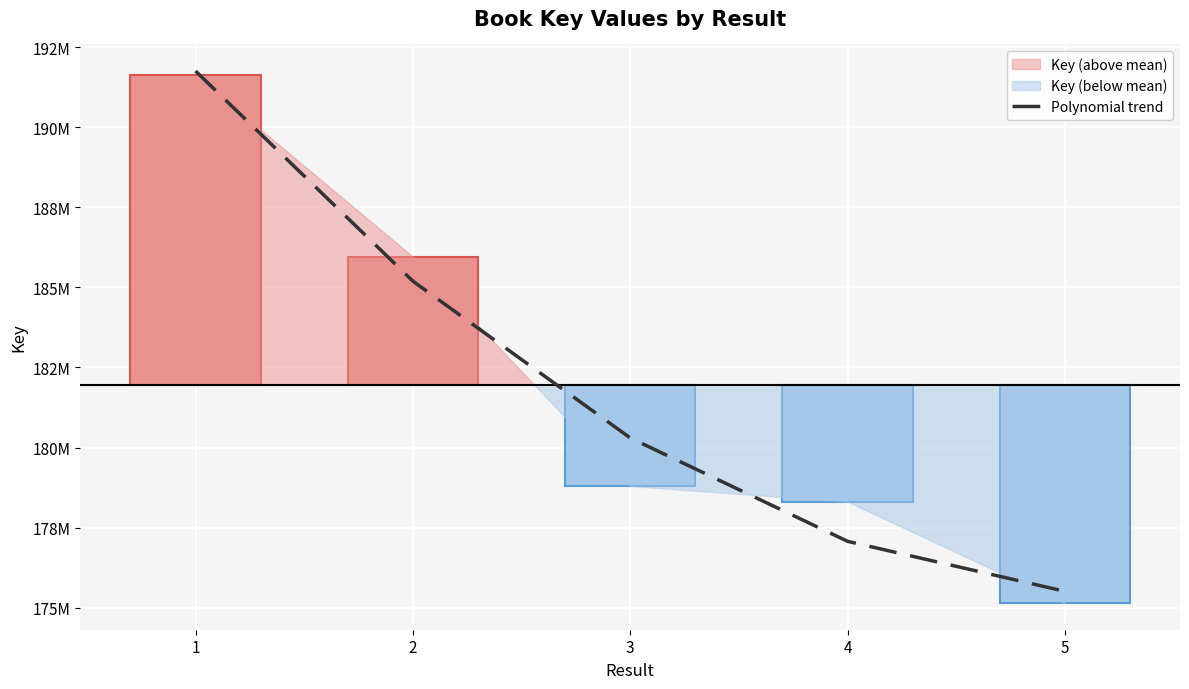

What is the difference between the maximum and minimum values?

16246160.4